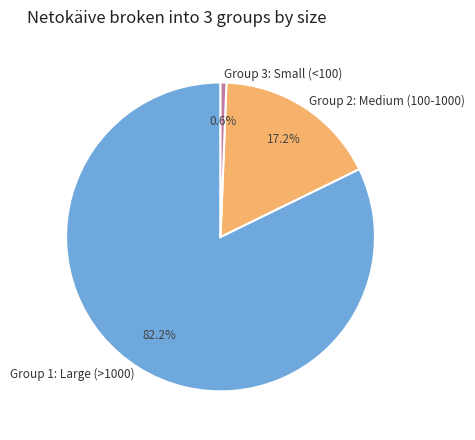

To the nearest percent, what is the average slice percentage?

33%